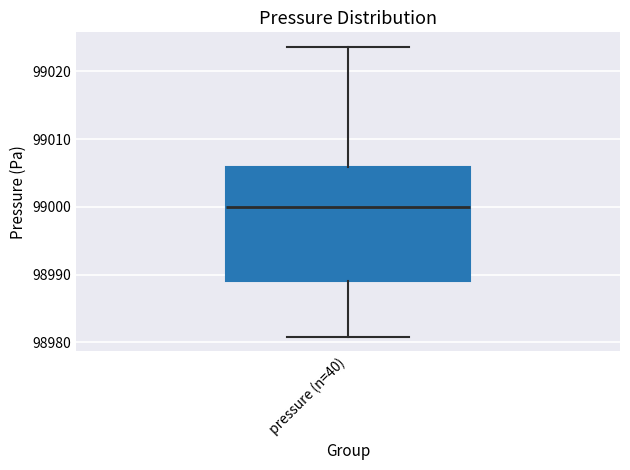

Transcribe this box plot: give where the median line is, the range the box spans, and where the two whiskers end, as read against the y-axis. The values are not printed on the chart, so give them approximately, as read against the axis.

median 99000, box 98989 to 99006, whiskers 98981 to 99024